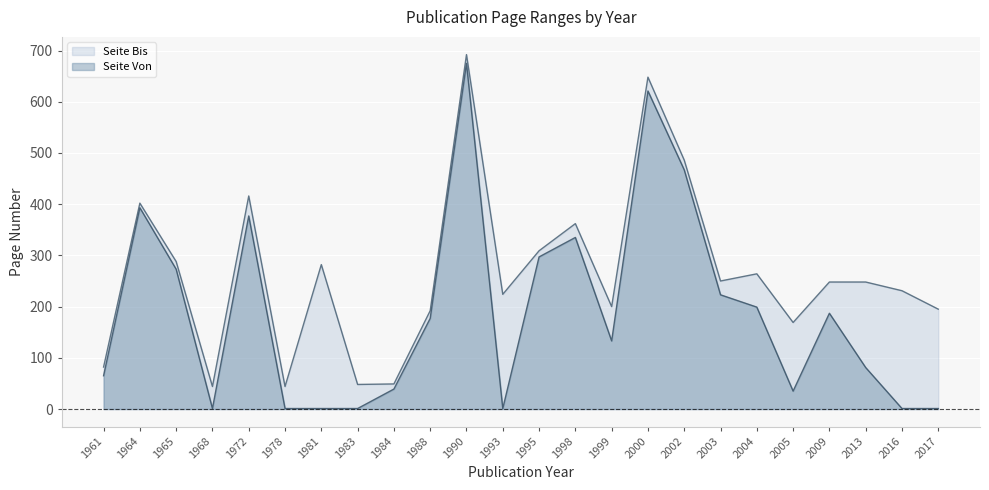

List the labels in order of Seite Von value, largest first.

1990, 2000, 2002, 1964, 1972, 1998, 1995, 1965, 2003, 2004, 2009, 1988, 1999, 2013, 1961, 1984, 2005, 1968, 1978, 1981, 1983, 1993, 2016, 2017